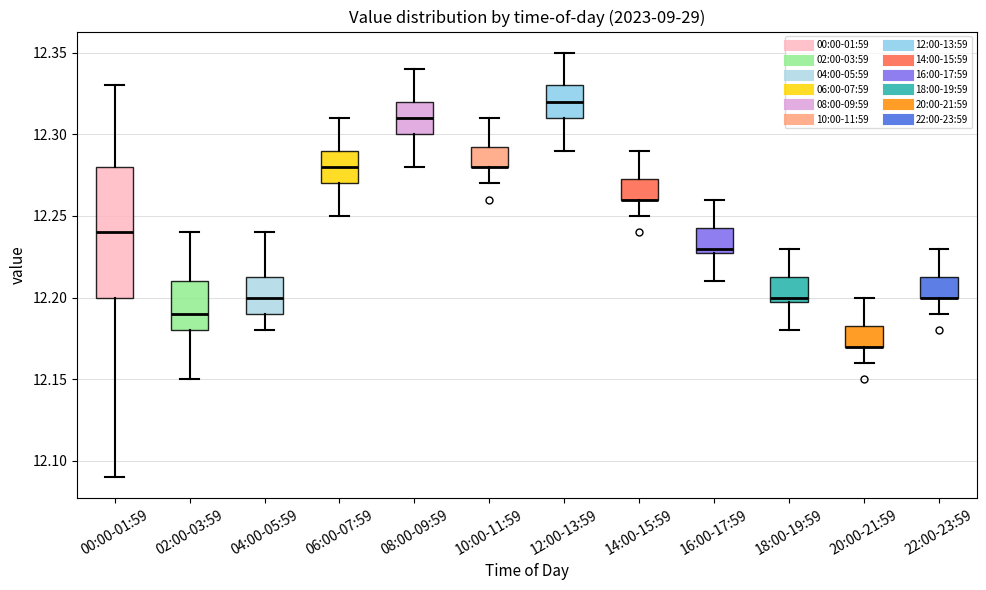

Comparing the boxes themselves (not the whiskers), which one is the tallest?

00:00-01:59